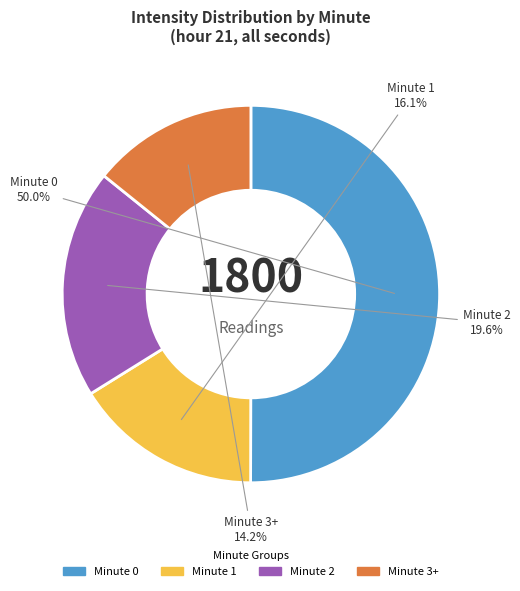

How many segments does this pie chart have?

4